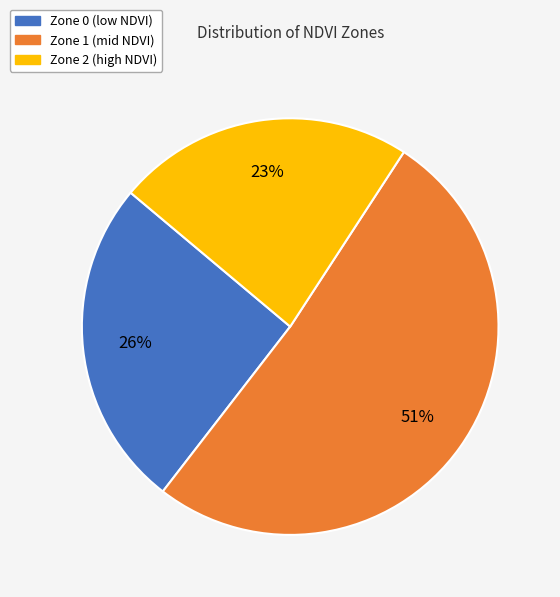

What is the largest slice in the pie chart?

Zone 1